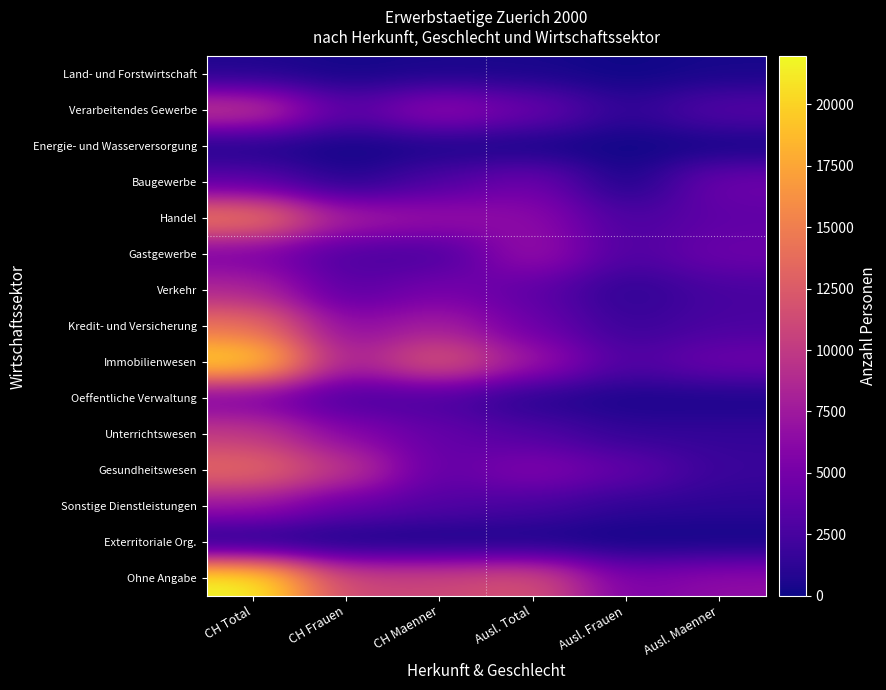

Between CH Total and Ausl. Frauen, which series saw the biggest shift?

Immobilienwesen